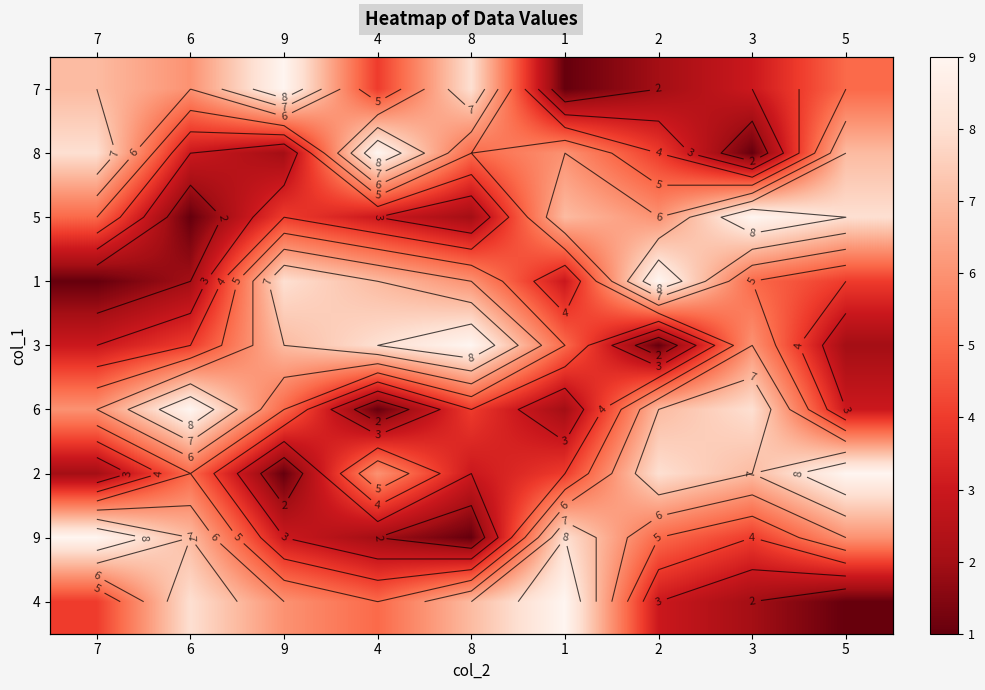

At which category is the sum across all series the highest?

7